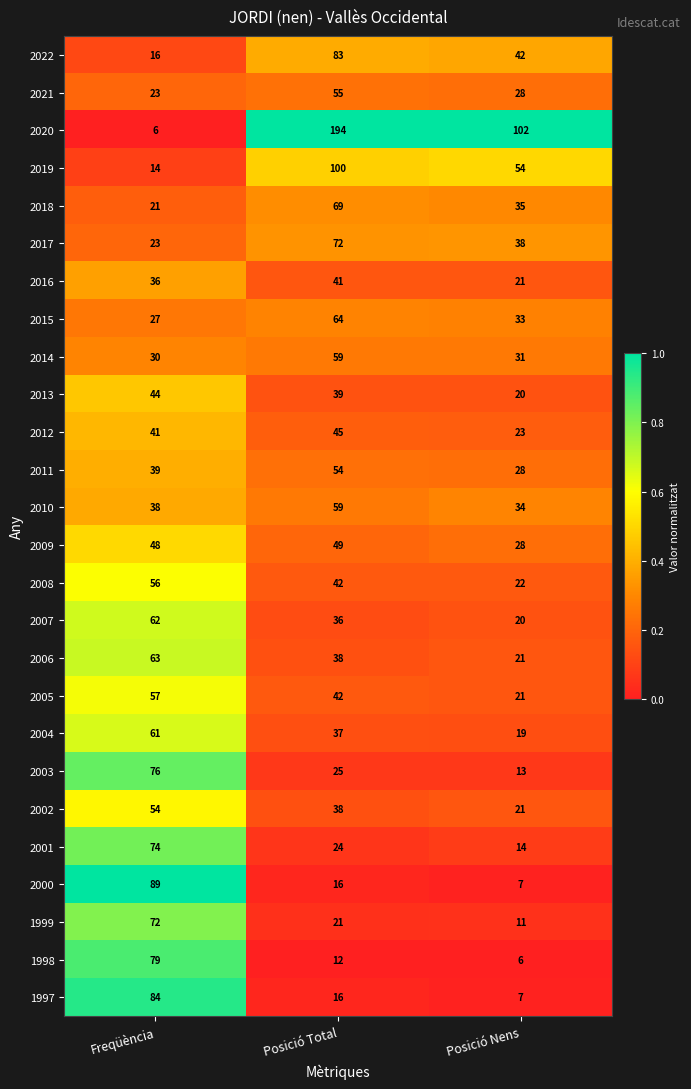

Between Freqüència and Posició Total, which series saw the biggest shift?

2020